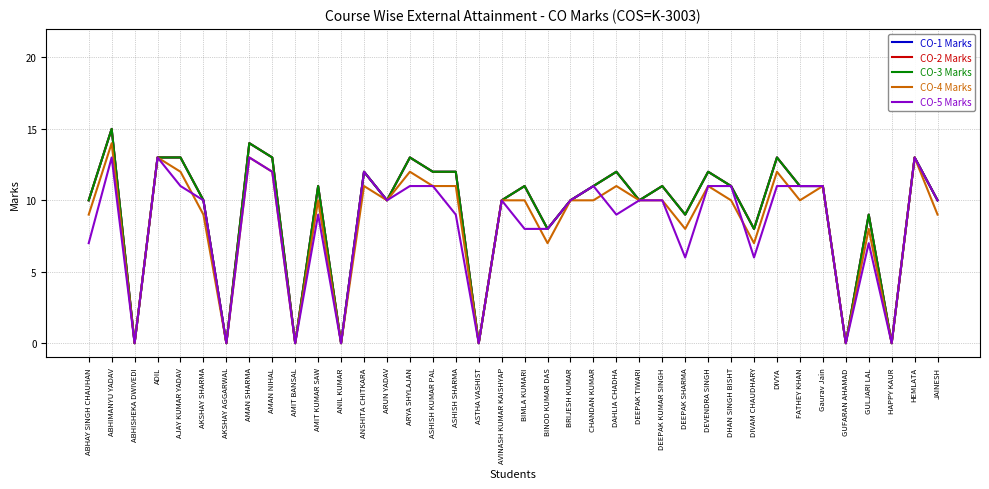

What position from the right is BIMLA KUMARI?

19